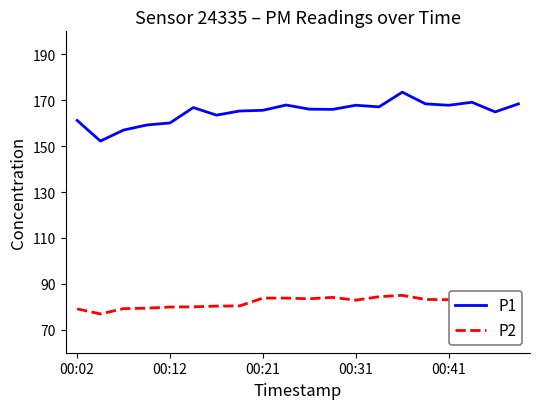

Between 6 and 10, which series saw the biggest shift?

P2